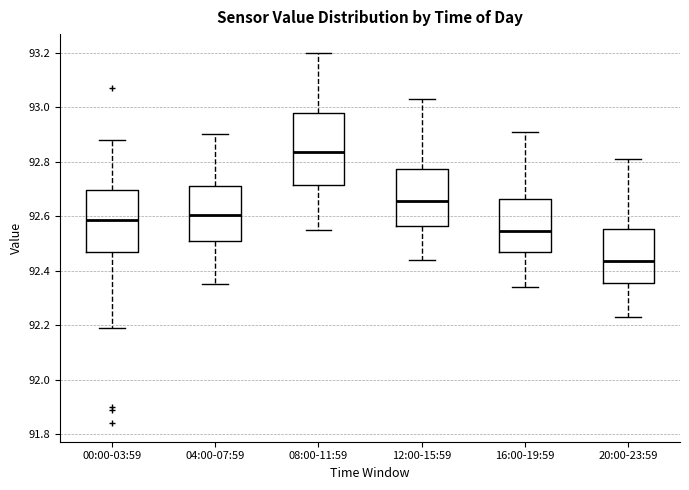

Reading left to right, transcribe this box plot: for each box, give where its median line is, the range the box spans, and where its two whiskers end, as read against the y-axis. The values are not printed on the chart, so give them approximately, as read against the axis.

00:00-03:59: median 92.58, box 92.46 to 92.70, whiskers 92.20 to 92.88
04:00-07:59: median 92.60, box 92.50 to 92.72, whiskers 92.36 to 92.90
08:00-11:59: median 92.84, box 92.72 to 92.98, whiskers 92.56 to 93.20
12:00-15:59: median 92.66, box 92.56 to 92.78, whiskers 92.44 to 93.04
16:00-19:59: median 92.54, box 92.46 to 92.66, whiskers 92.34 to 92.92
20:00-23:59: median 92.44, box 92.36 to 92.56, whiskers 92.24 to 92.82